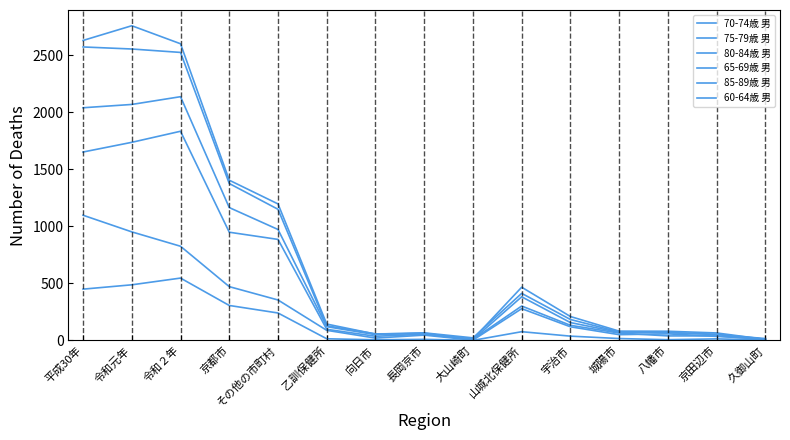

At その他の市町村, list the series in order from largest to smallest.

75-79歳 男, 70-74歳 男, 65-69歳 男, 80-84歳 男, 60-64歳 男, 85-89歳 男